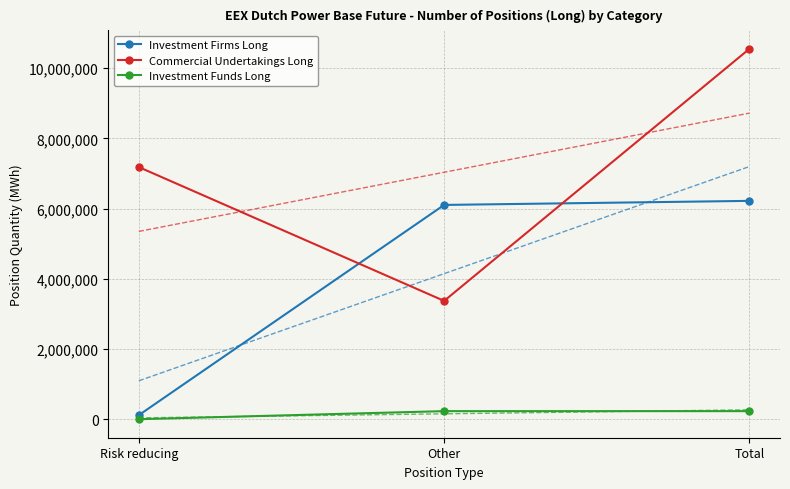

Reading left to right, transcribe all the data shown in this chart.

Investment Firms Long: Risk reducing=115511	Other=6103146	Total=6218657
Commercial Undertakings Long: Risk reducing=7180805	Other=3369600	Total=10550405
Investment Funds Long: Risk reducing=0	Other=229671	Total=229671